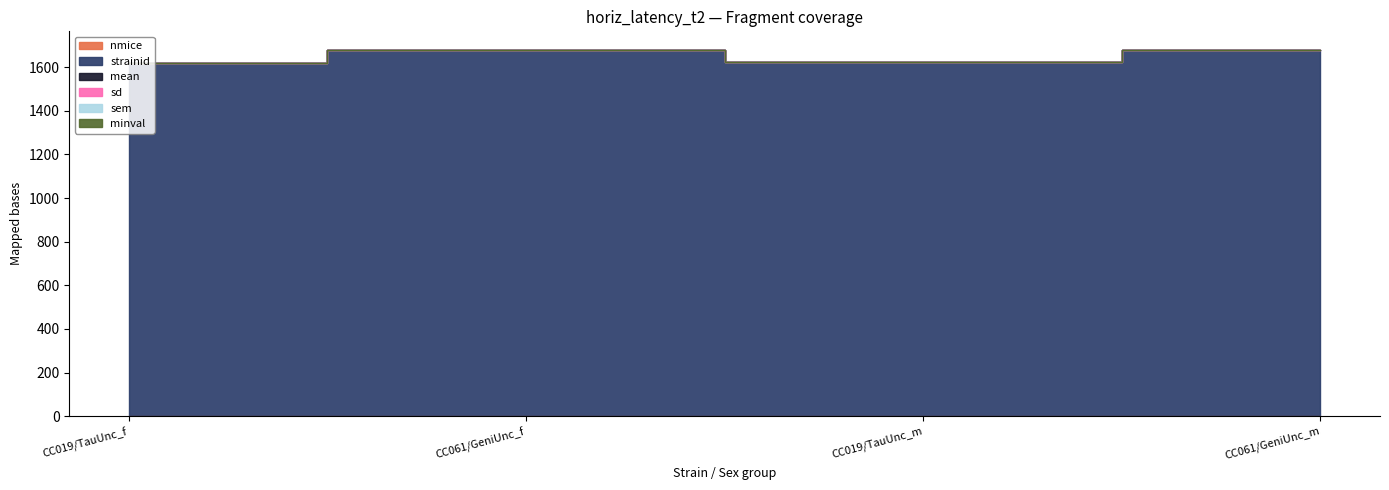

At CC061/GeniUnc_f, list the series in order from largest to smallest.

strainid, nmice, sd, mean, sem, minval